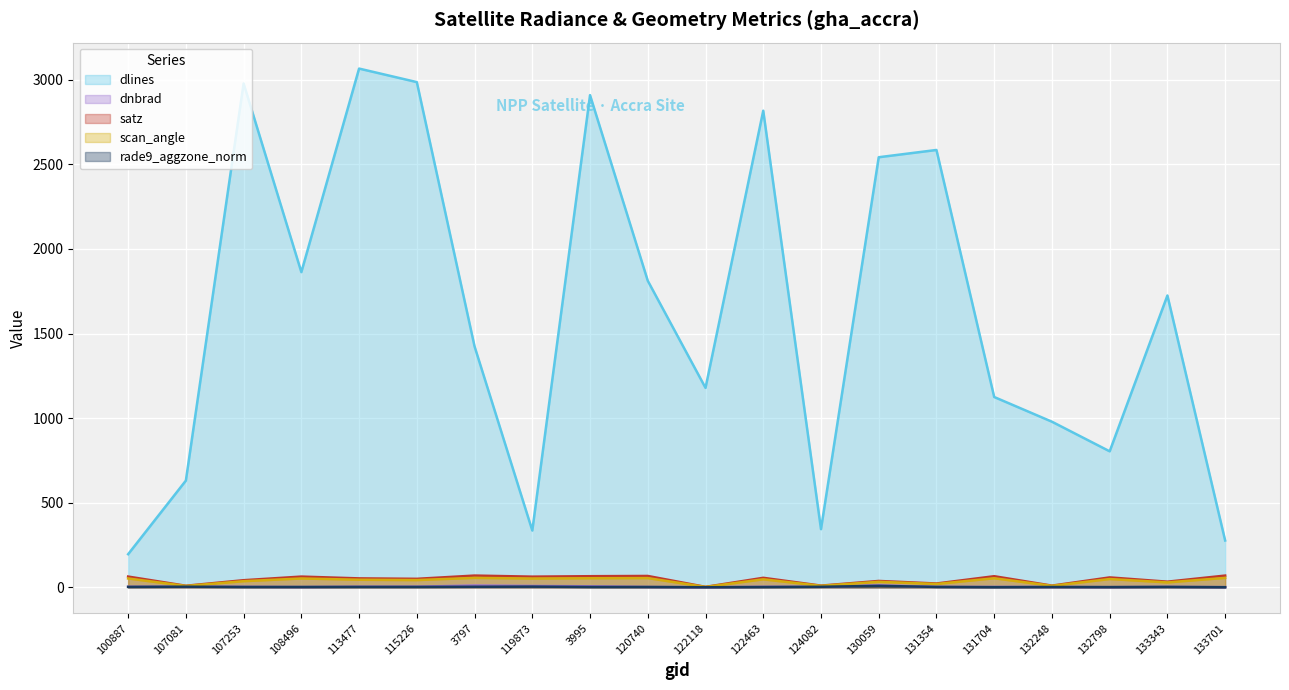

True or false: scan_angle has more than 1 points higher than both neighbors.

True